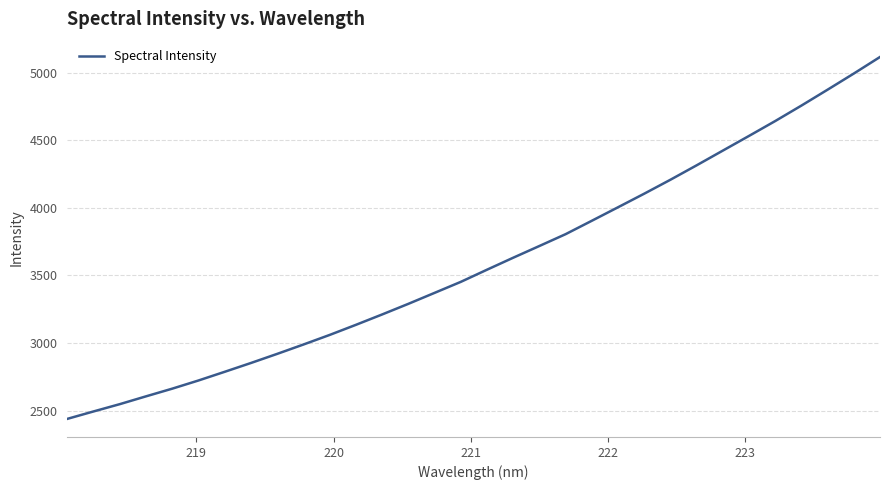

How many values are below 3542?

16